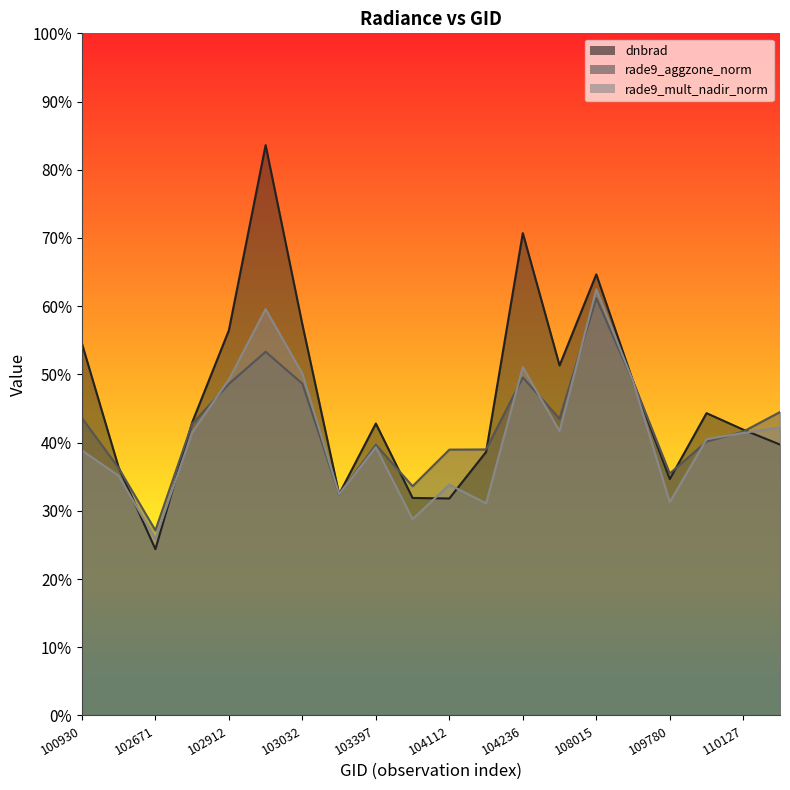

True or false: rade9_mult_nadir_norm (line) has more than 2 interior local peaks.

True